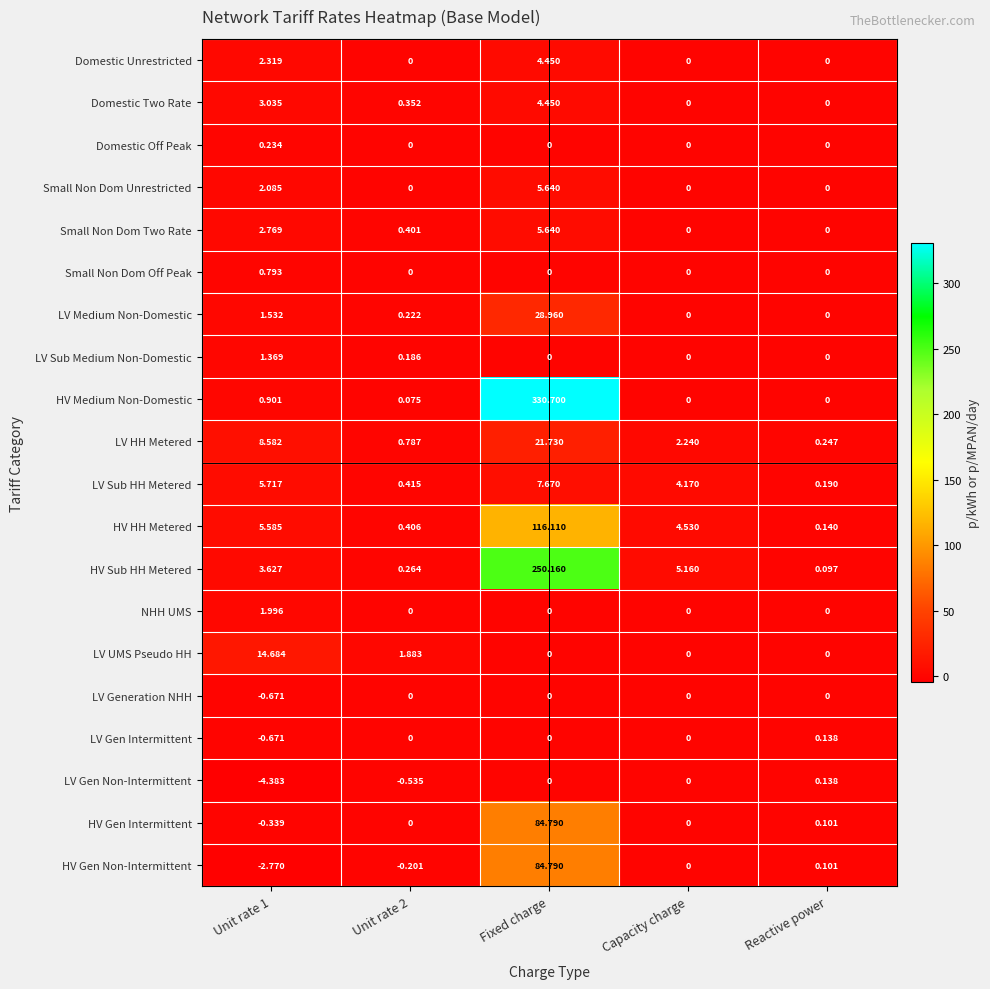

Which category has the highest value across all series?

Fixed charge